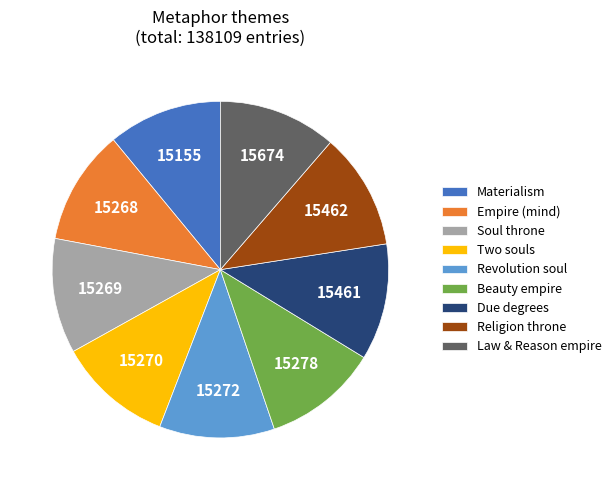

True or false: Materialism accounts for 20% of the total.

False